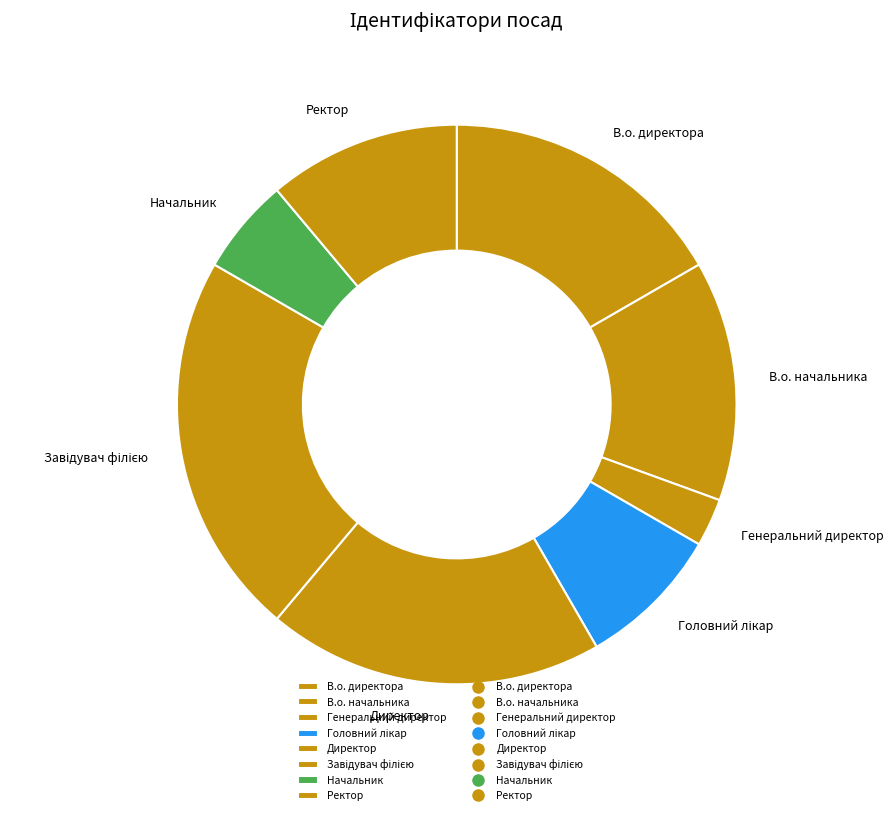

Is there any slice that represents more than half of the pie?

No